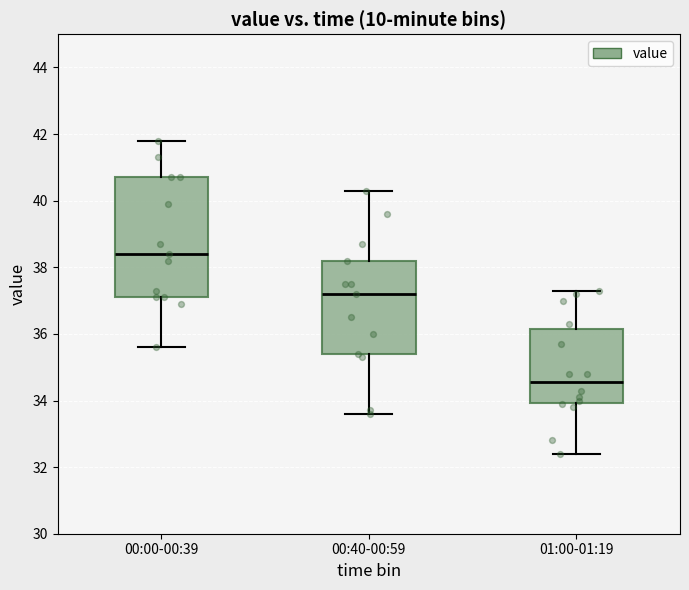

Reading left to right, read every box against the y-axis: the position of its median line, the range the box covers, and the ends of its whiskers. The values are not printed on the chart, so give them approximately, as read against the axis.

00:00-00:39: median 38.4, box 37.2 to 40.8, whiskers 35.6 to 41.8
00:40-00:59: median 37.2, box 35.4 to 38.2, whiskers 33.6 to 40.4
01:00-01:19: median 34.6, box 34.0 to 36.2, whiskers 32.4 to 37.4